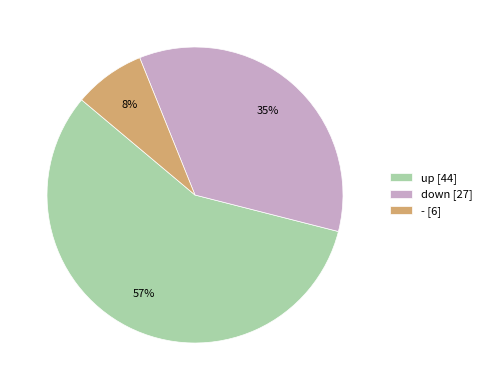

To the nearest percent, what portion does - represent?

8%